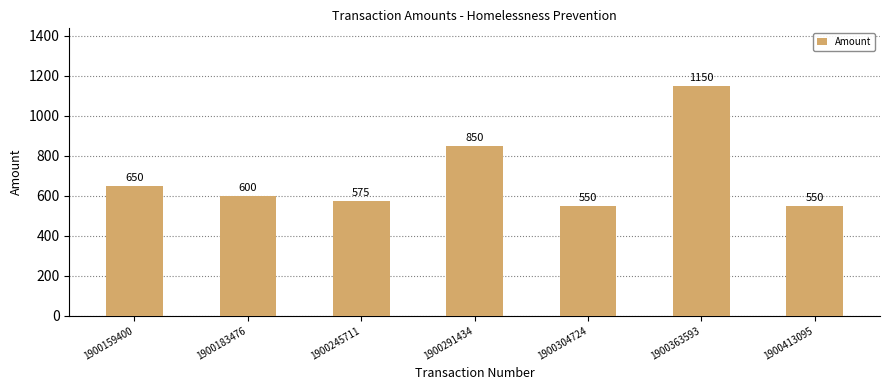

What is the sum of the values at 1900304724 and 1900413095?

1100